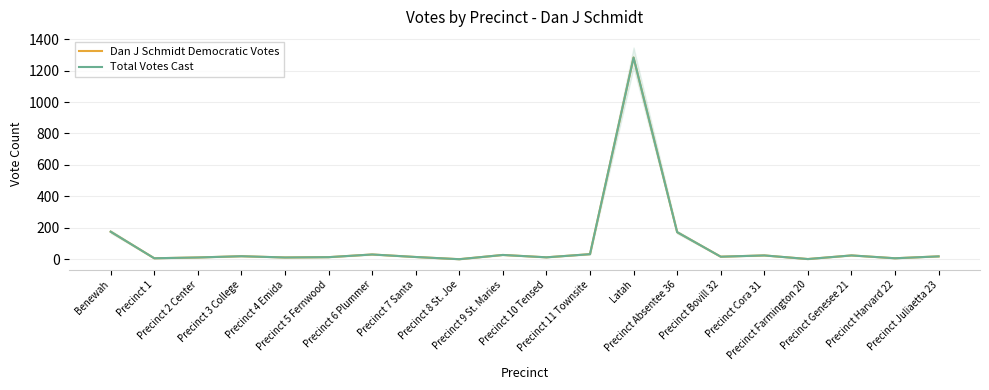

What is the difference between the maximum and minimum values in the Dan J Schmidt Democratic Votes series?

1283